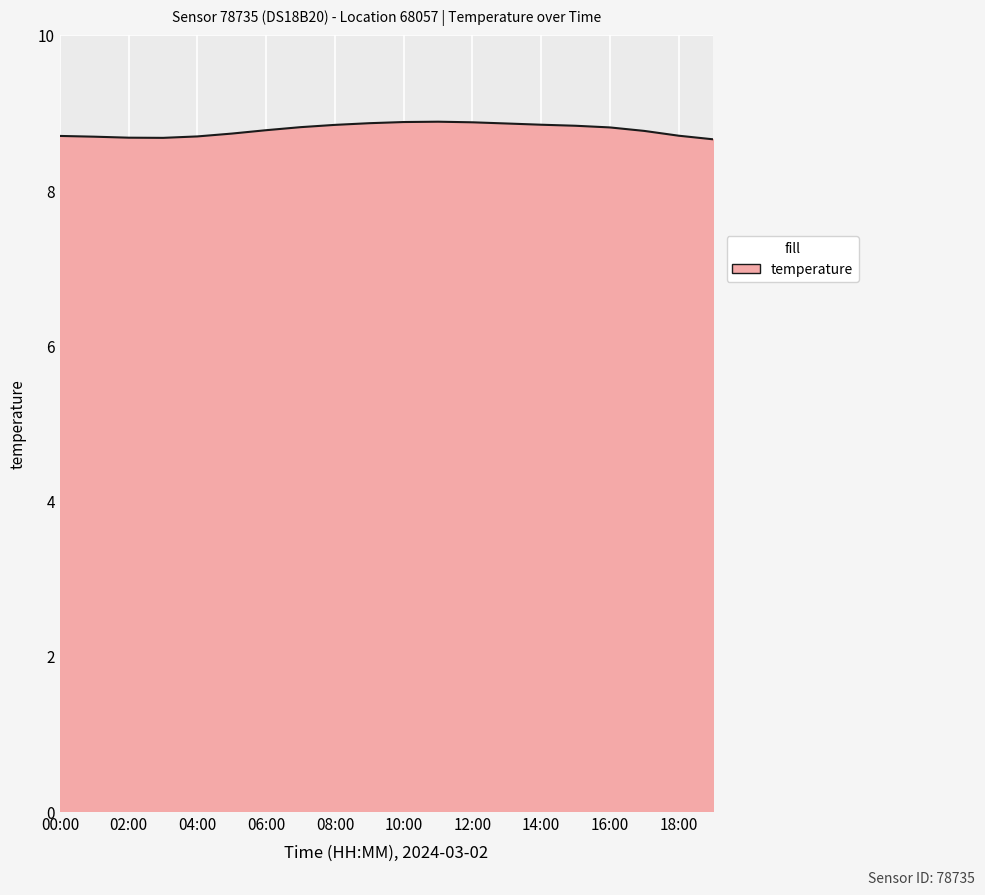

What is the minimum value shown in the chart?

8.7